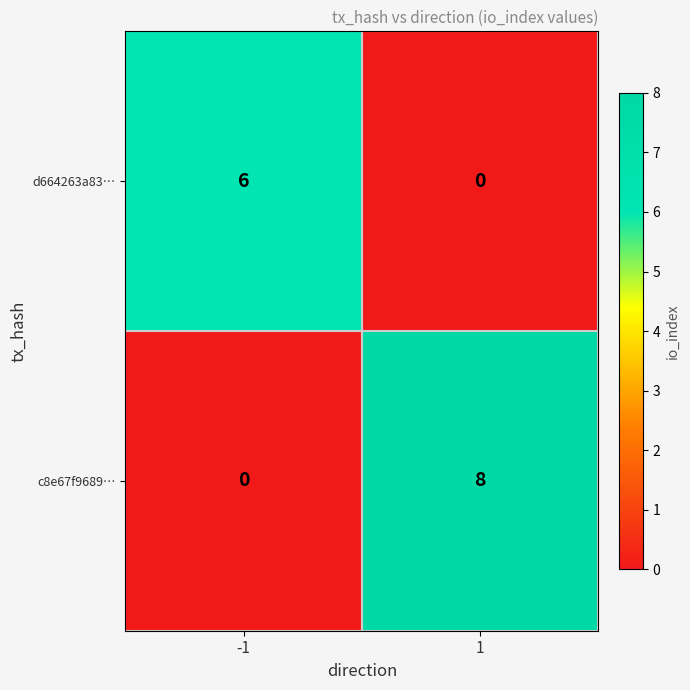

What is the total value across all series at -1?

6